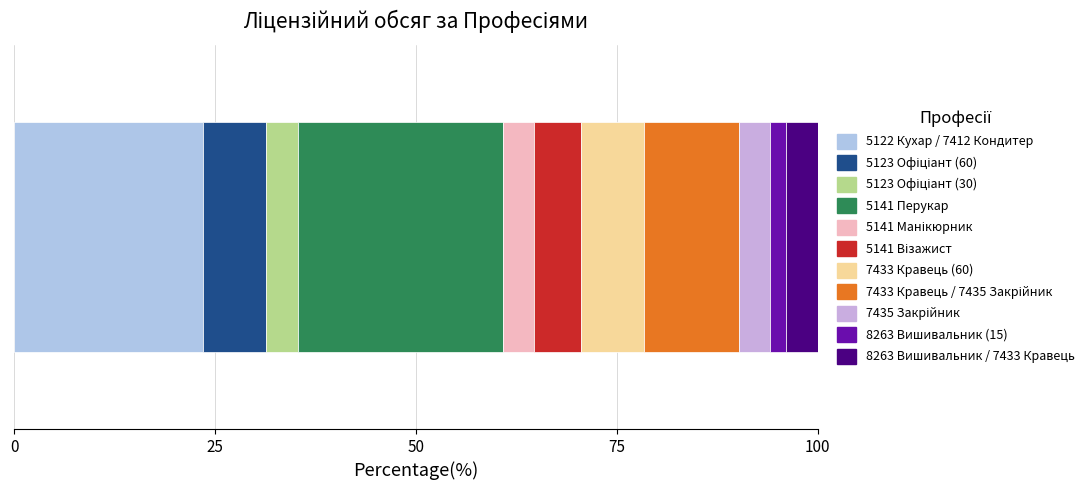

How many categories are shown in the chart?

1